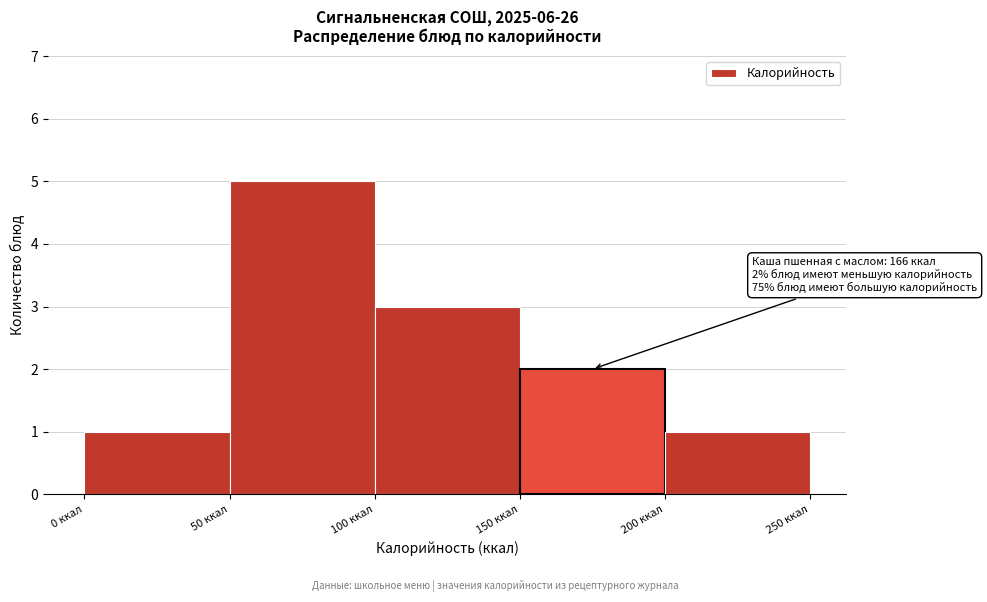

Over which range of the x-axis is the bar tallest?

50 to 100